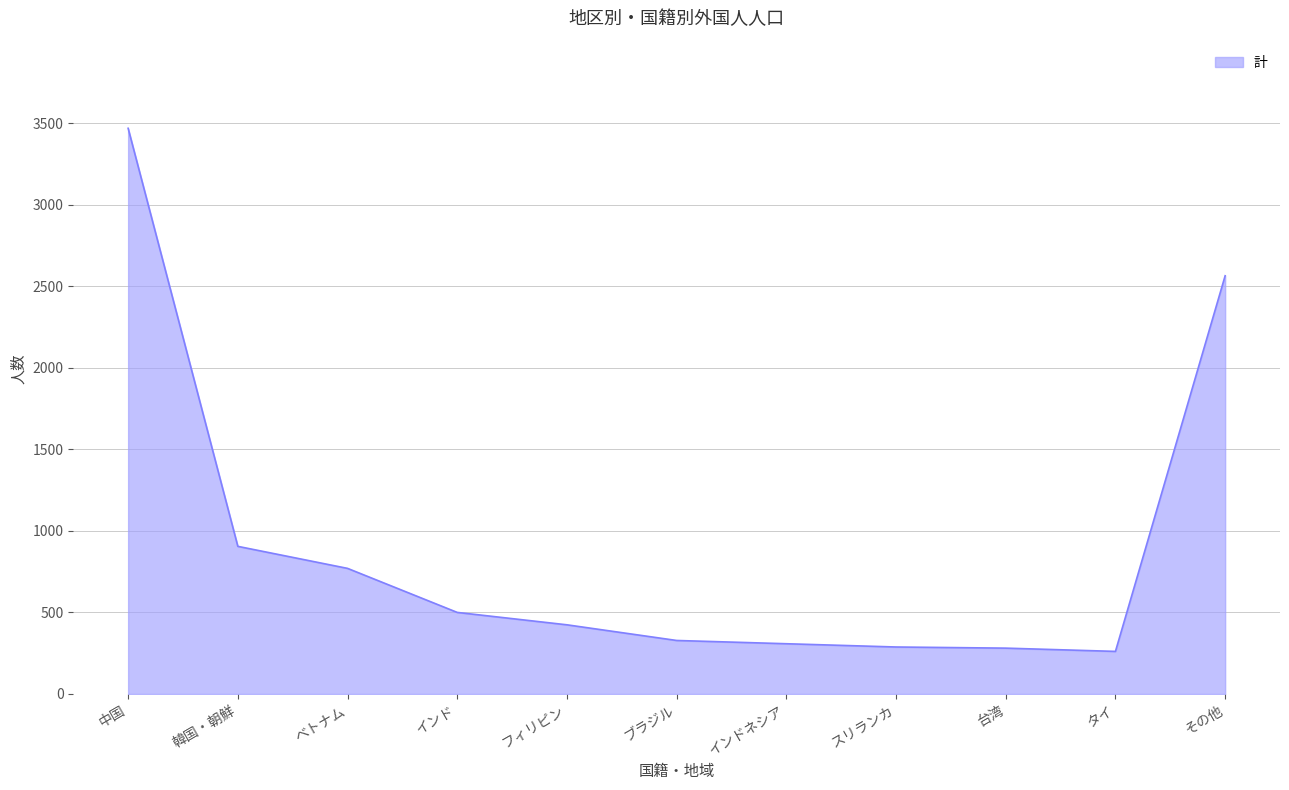

Where is the data nearest to the value 1864?

その他